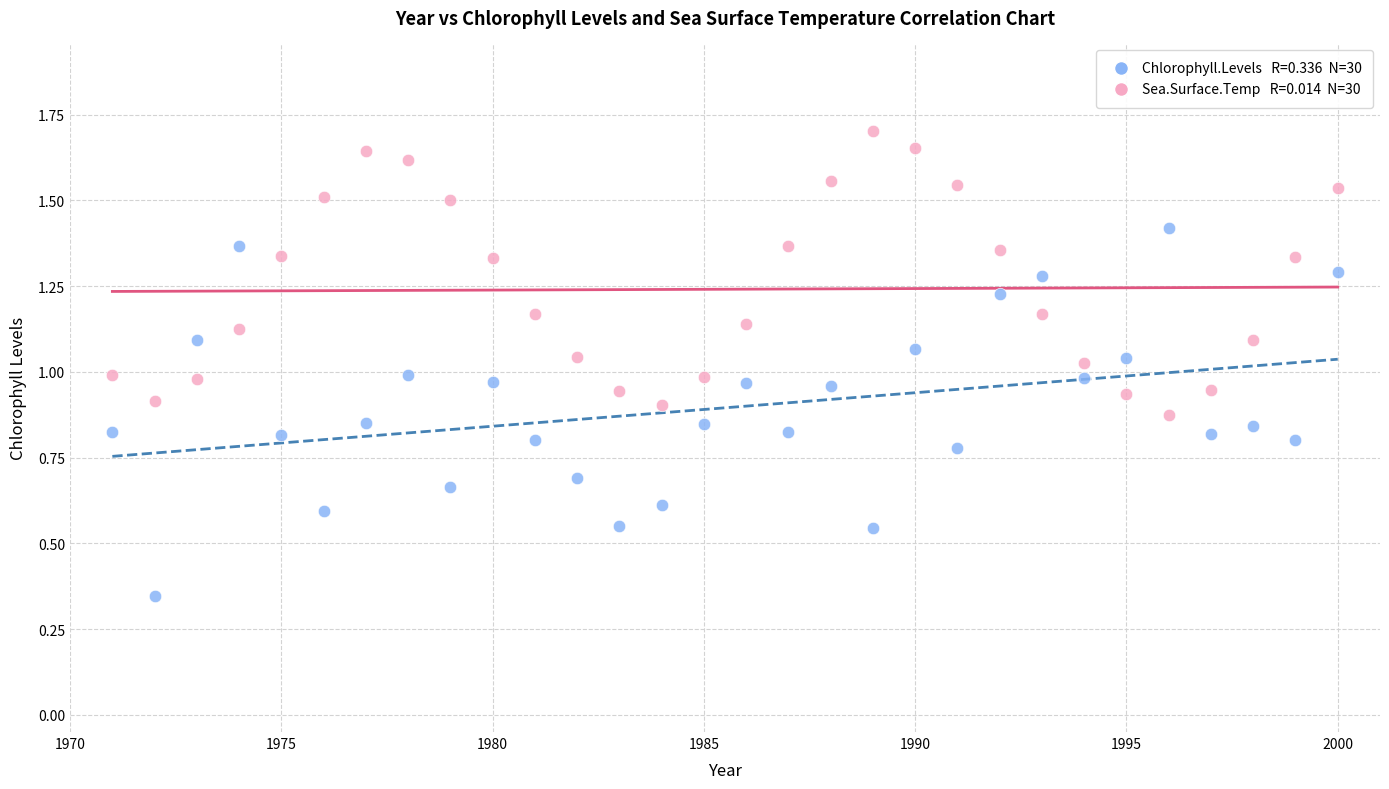

Across all data points, what is the range of X values (max minus min)?

29.0